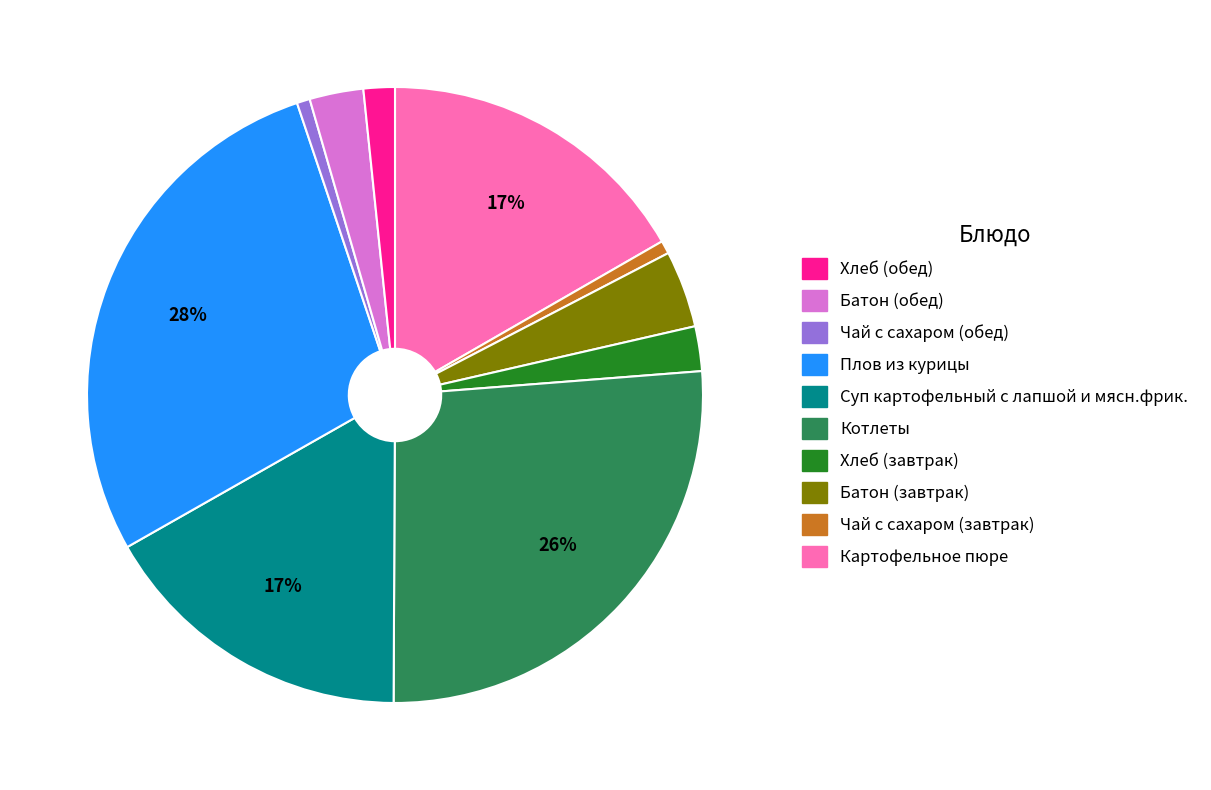

To the nearest percent, what is the average slice percentage?

10%